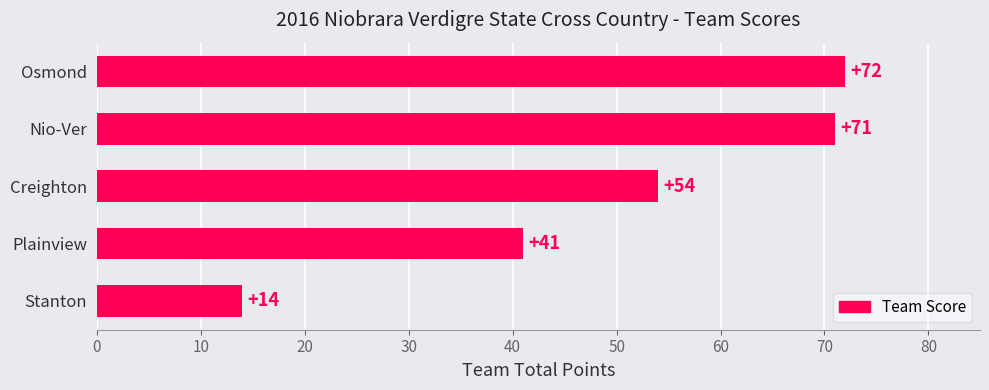

What is the difference between the second highest and second lowest values?

30